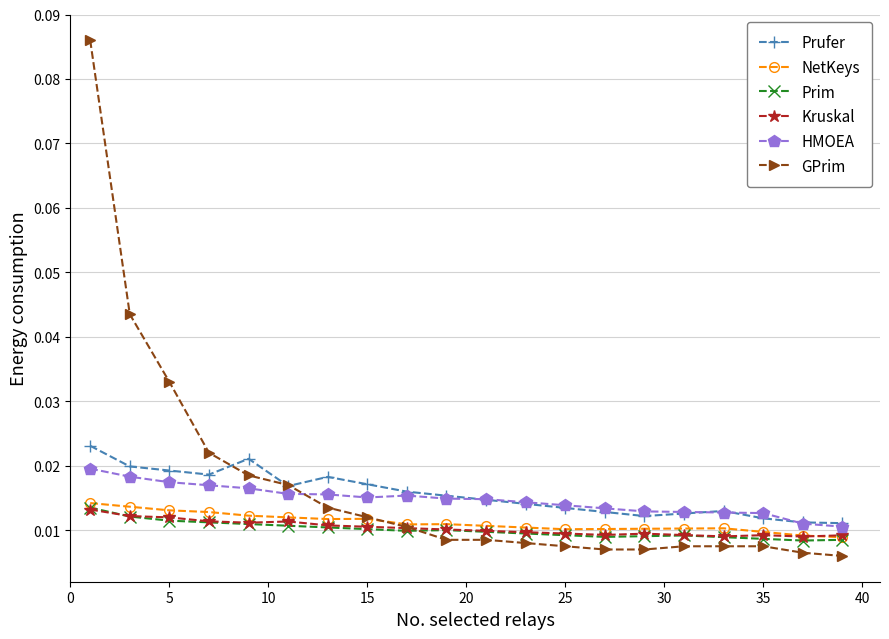

At how many categories does at least one series exceed 0?

20